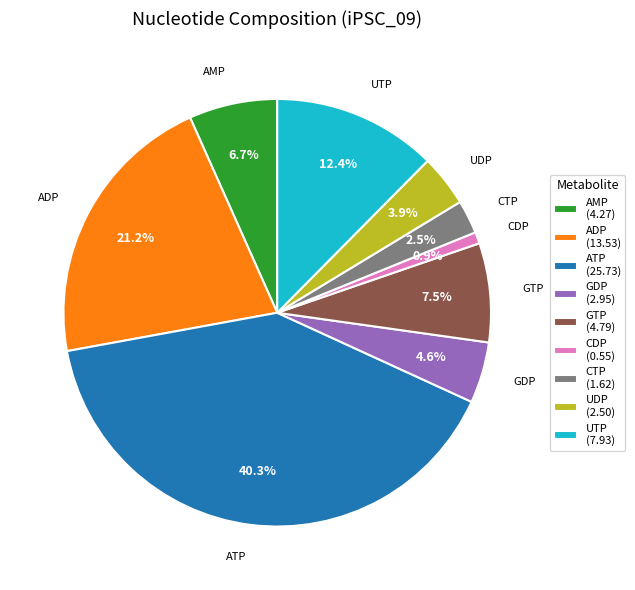

Approximately how many times larger is the value at GTP (4.79) compared to UDP (2.50)?

1.9